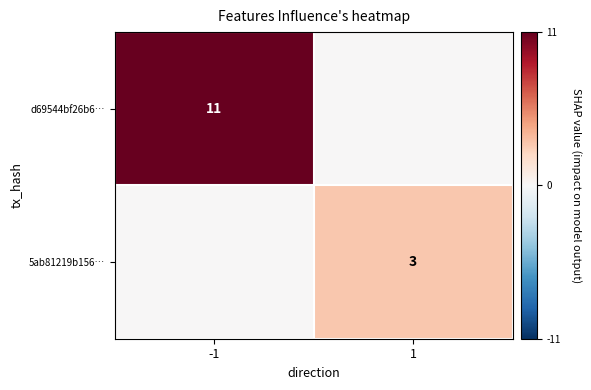

Which category has the lowest value across all series?

1